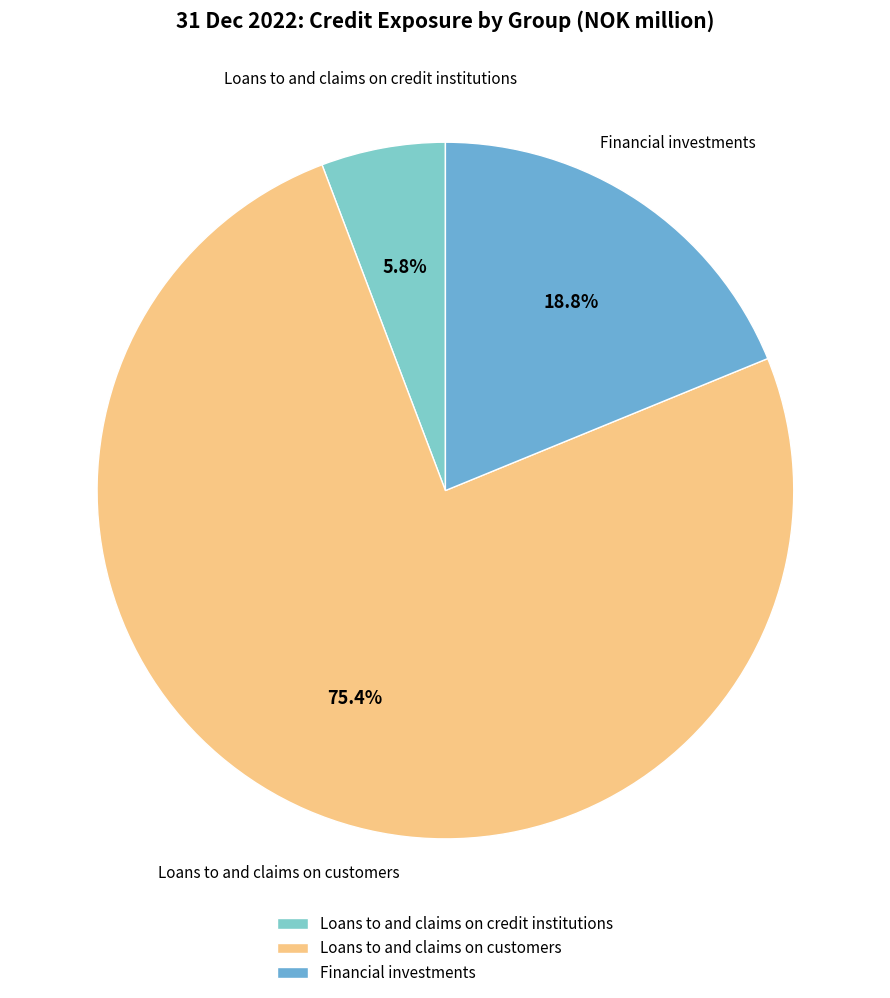

The Loans to and claims on customers slice represents 67% of the pie. True or false?

False